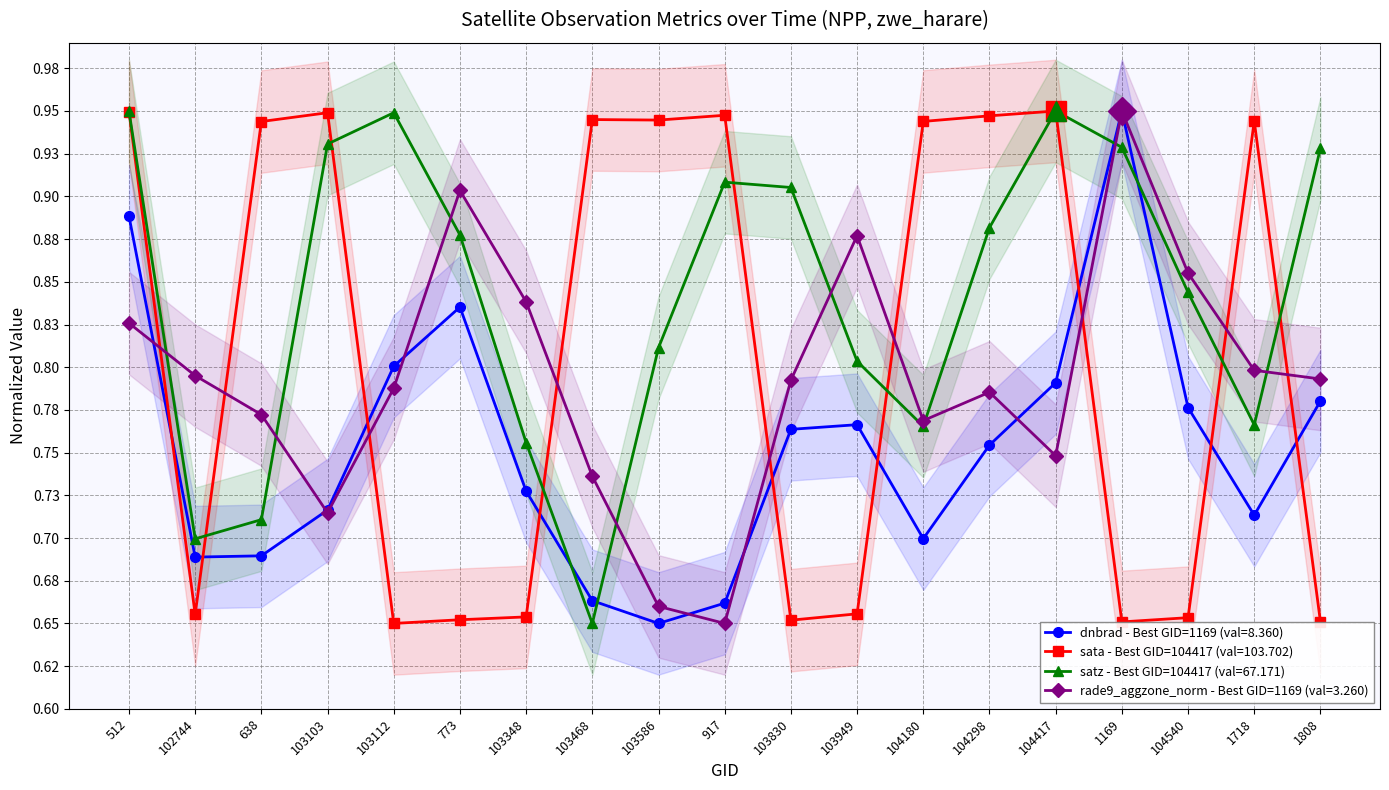

At how many categories does at least one series exceed 0?

19